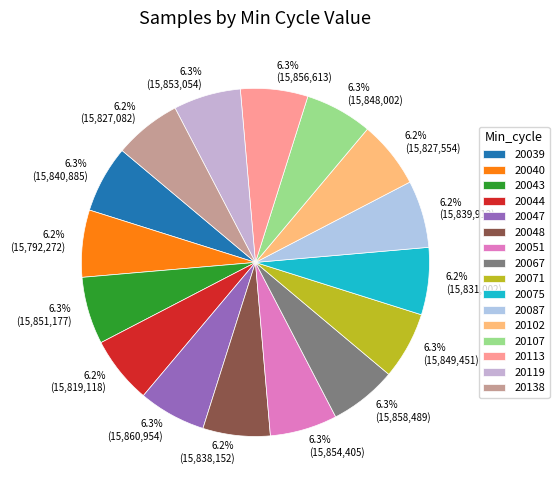

Count the number of slices in the pie.

16